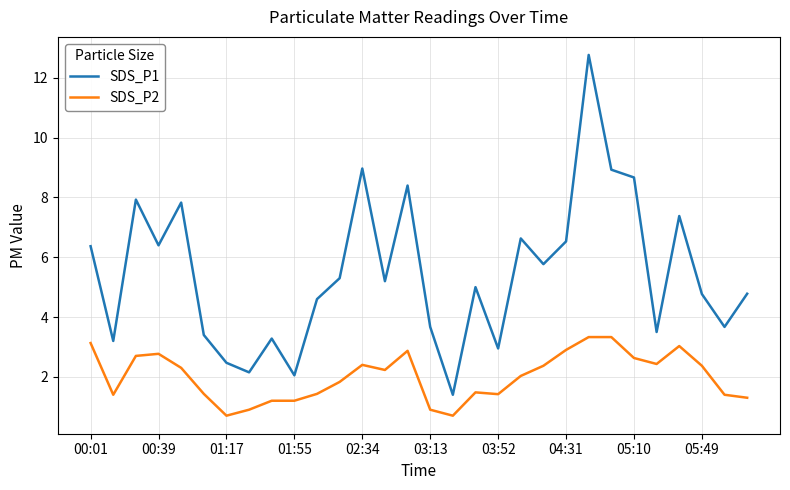

True or false: SDS_P2 and SDS_P1 cross at least once.

False